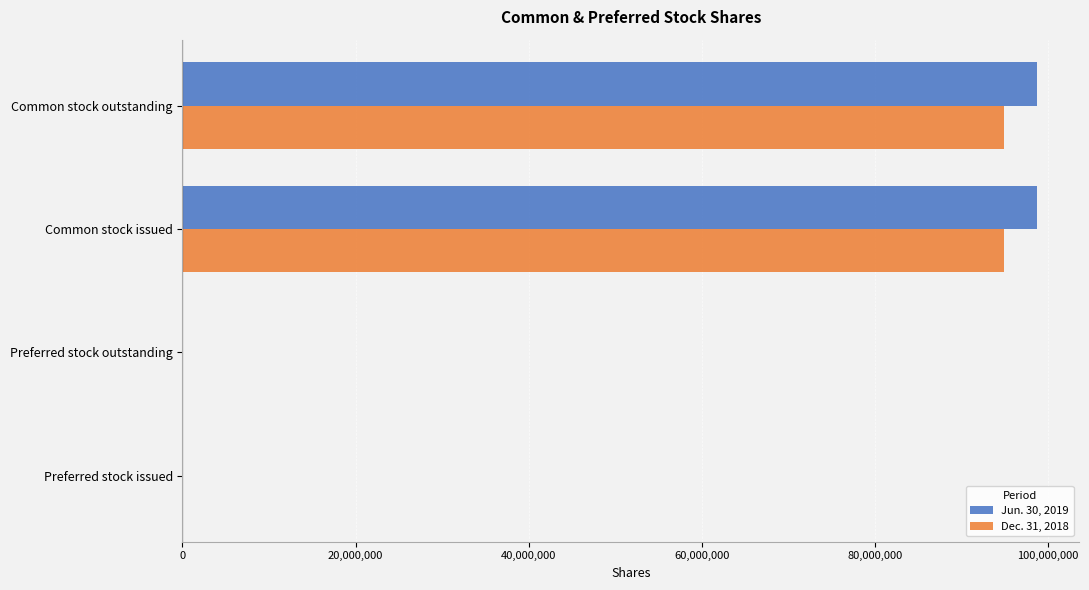

What is the maximum value shown in the chart?

98704000